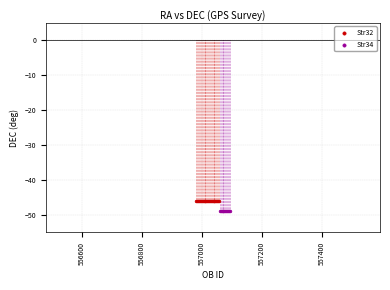

Which series contains the lowest Y value?

Str34